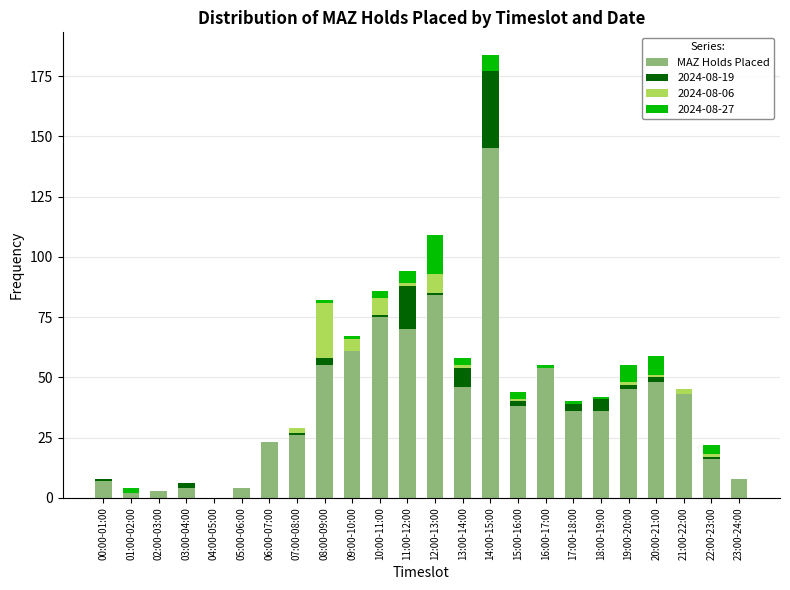

At which category is the sum across all series the highest?

14:00-15:00